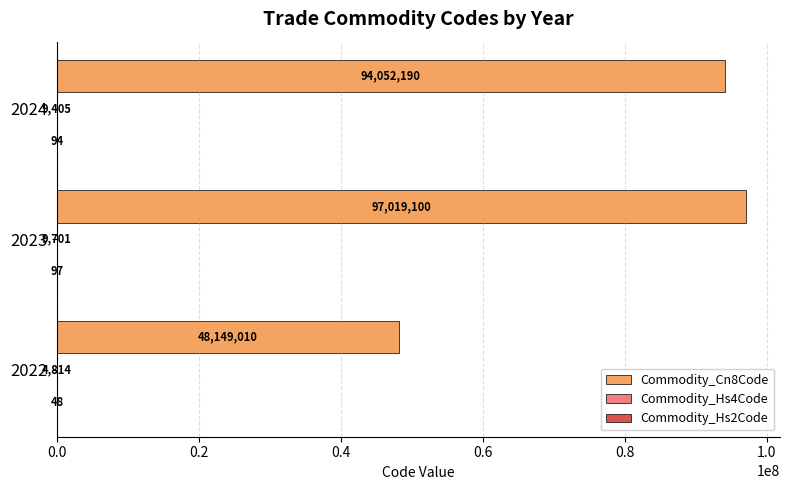

At which label is Commodity_Cn8Code closest to 72584055?

2024